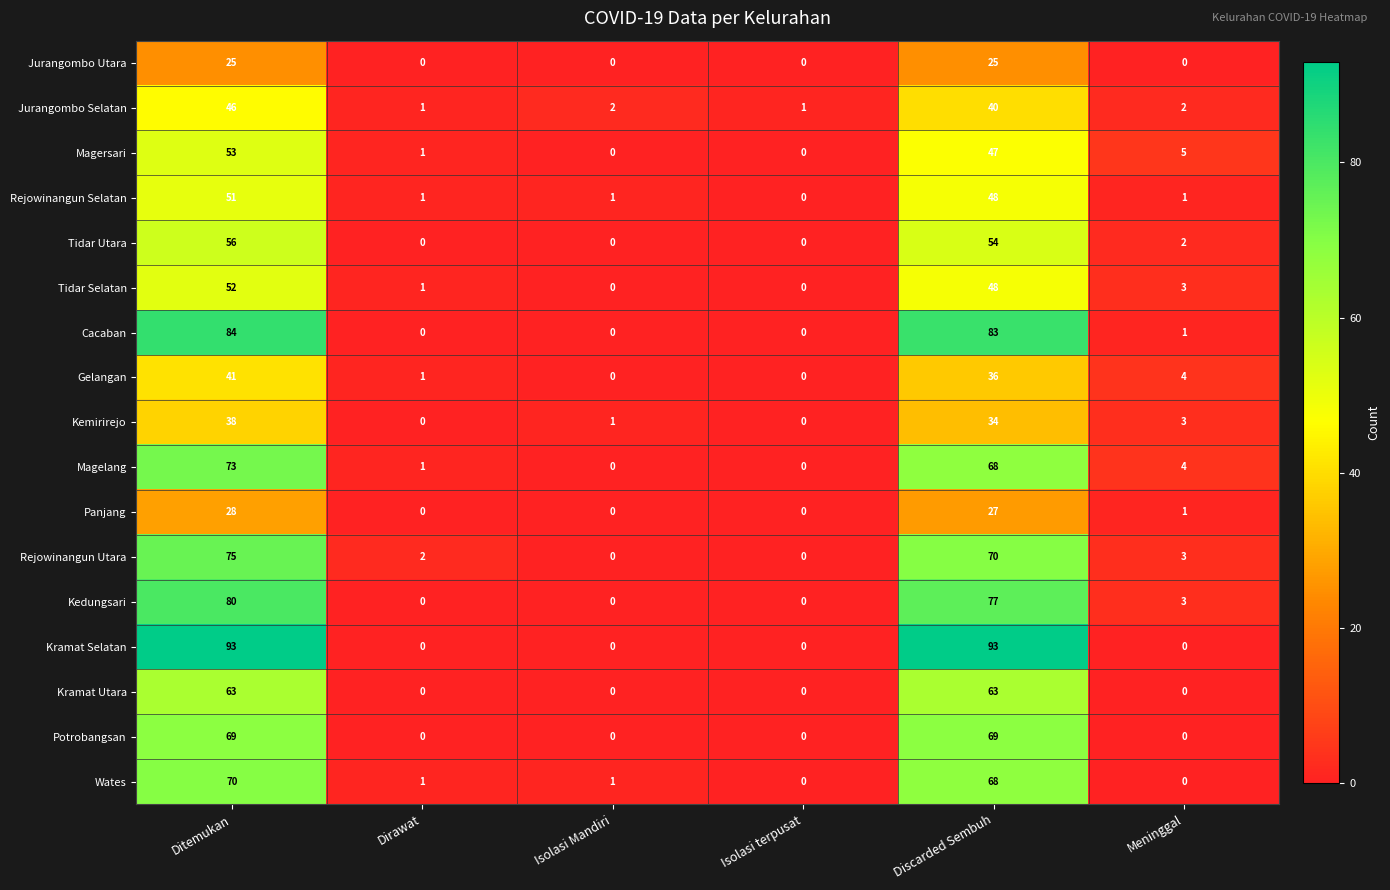

Is it true that Potrobangsan equals -36 at Meninggal?

False